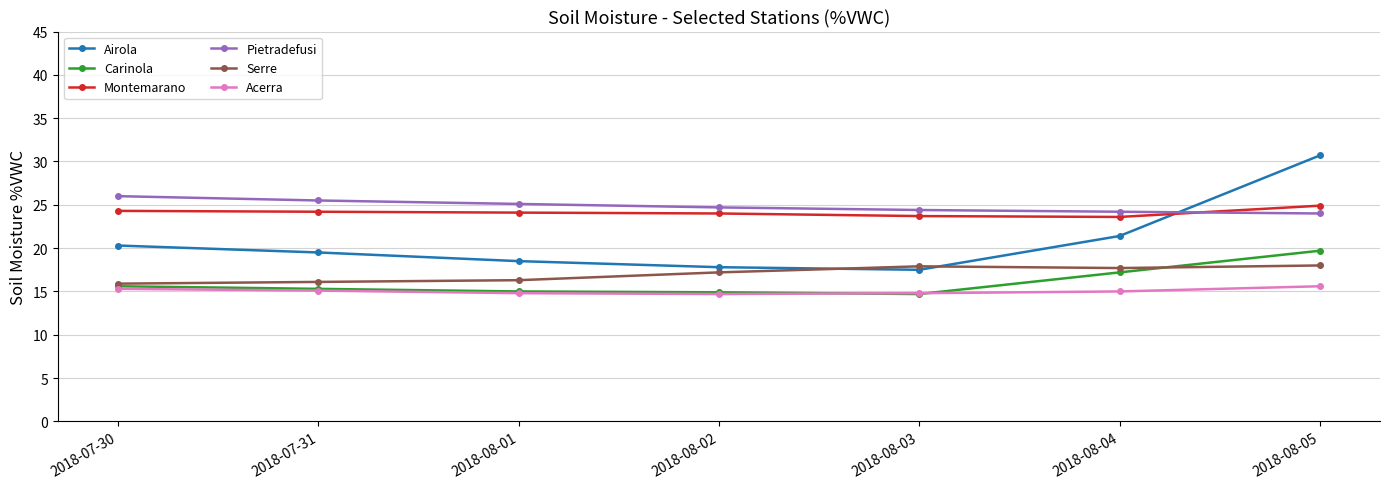

At which label does Carinola reach its peak?

2018-08-05